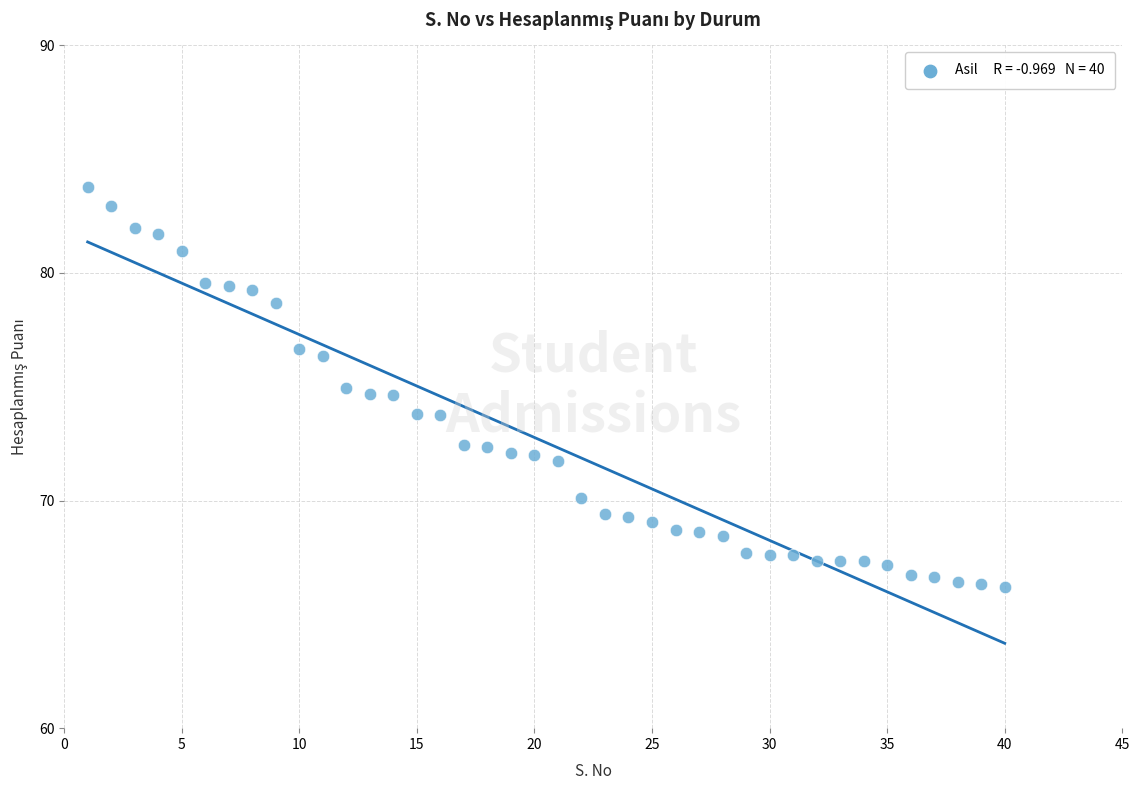

What is the range of Y values (max minus min)?

17.6